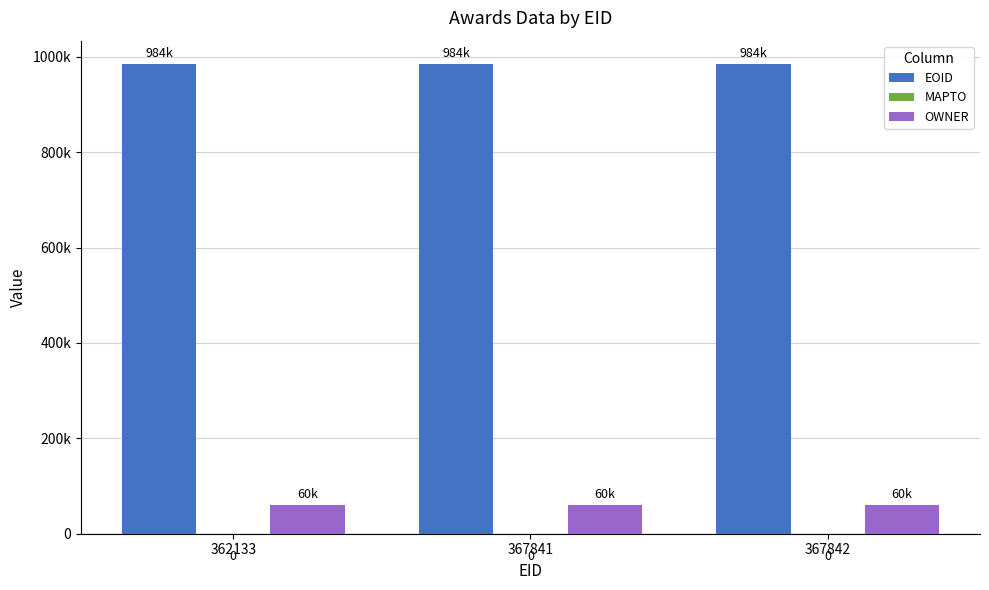

Reading right to left, extract all data points from this chart.

EOID: 367842=984753	367841=984754	362133=984750
MAPTO: 367842=0	367841=0	362133=0
OWNER: 367842=60420	367841=60420	362133=60420